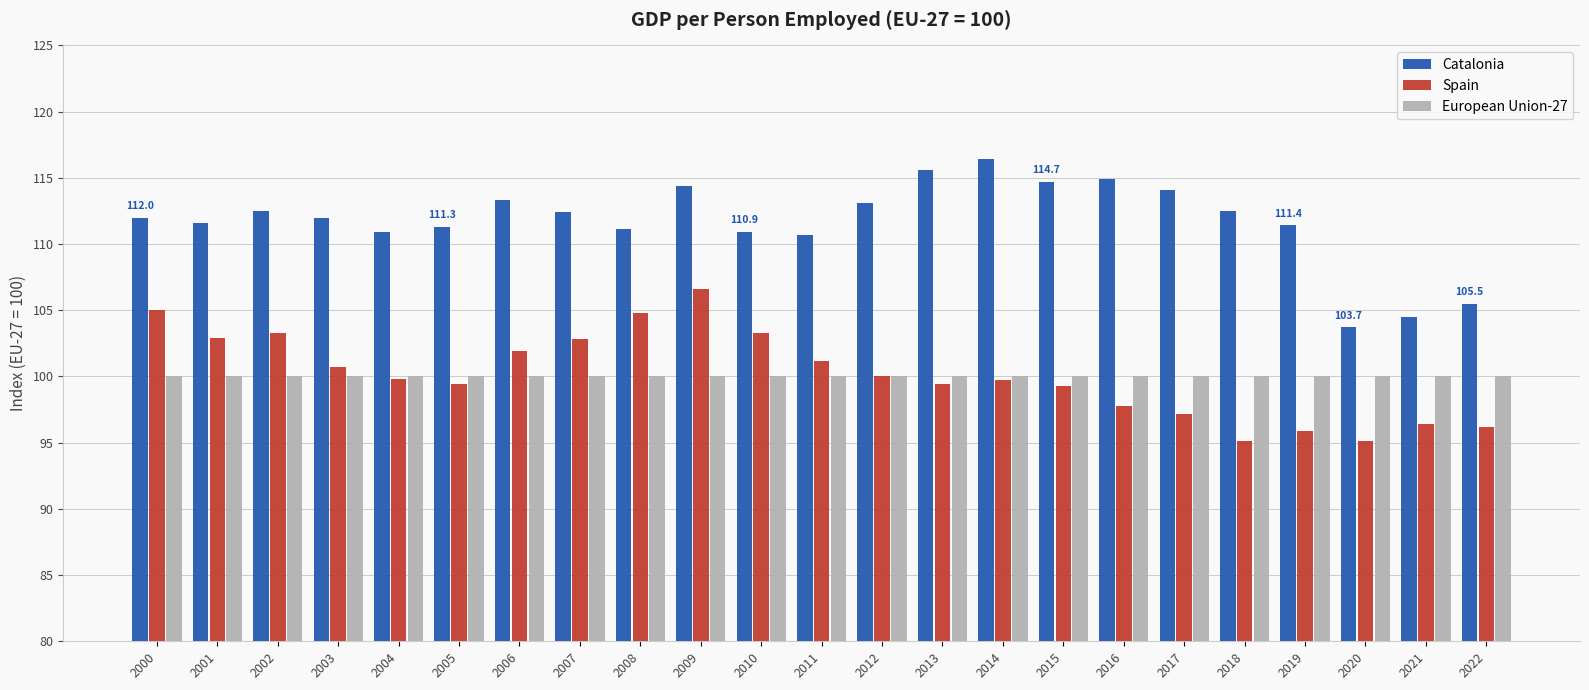

What is the lowest value of the Catalonia series?

103.7